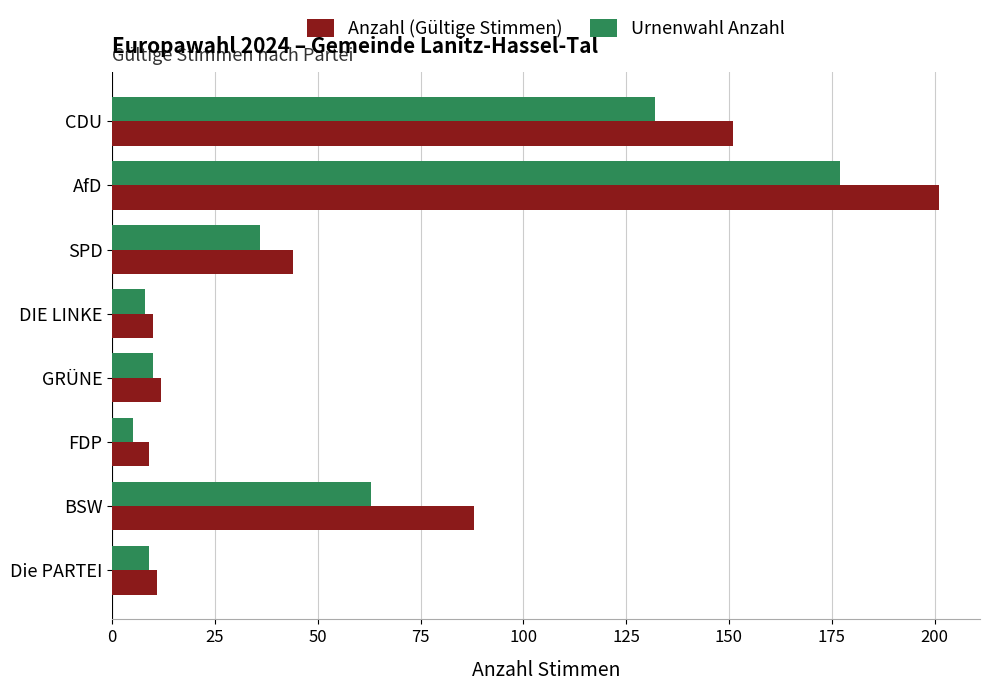

At CDU, list the series in order from smallest to largest.

Urnenwahl Anzahl, Anzahl (Gültige Stimmen)